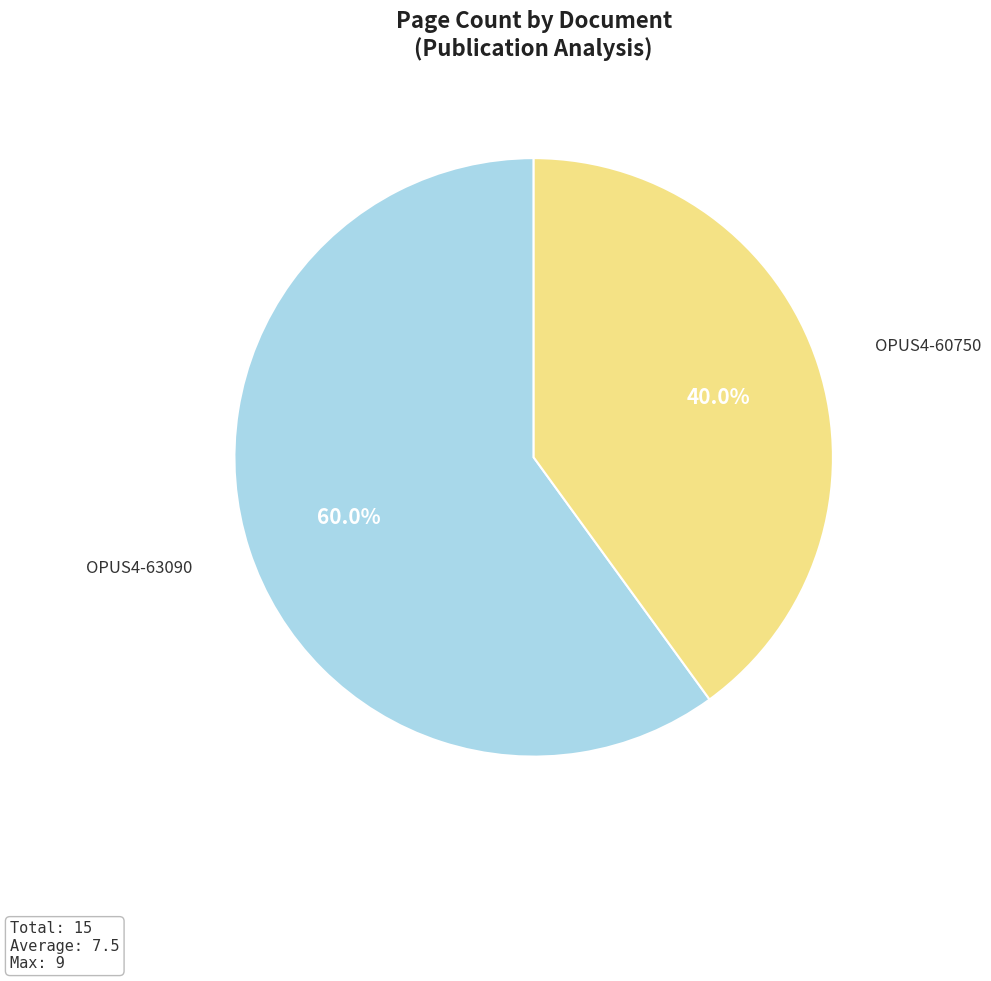

Is there a majority slice in this chart?

Yes